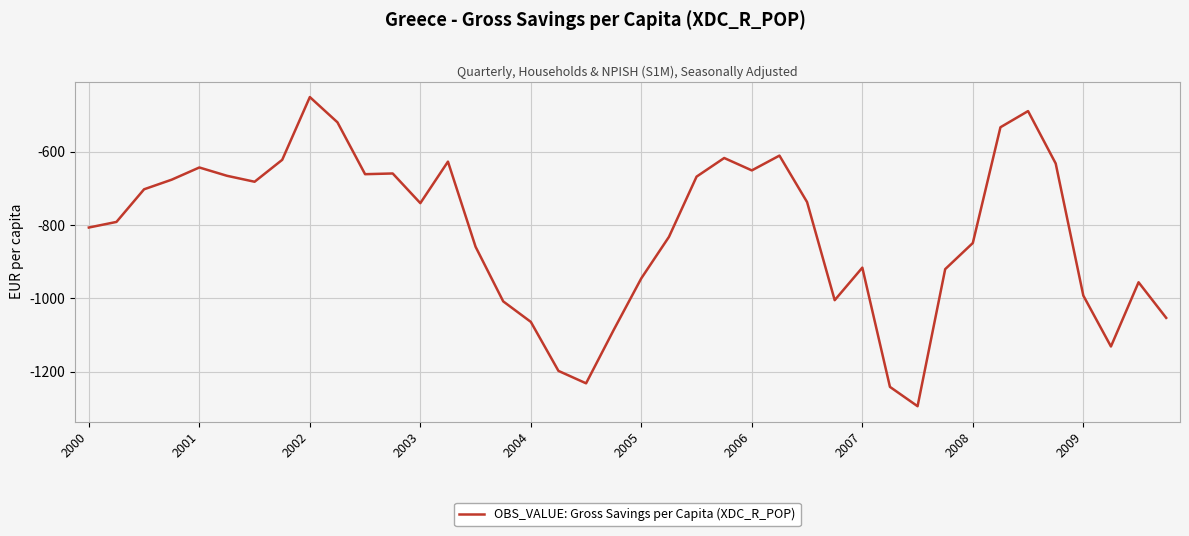

What is the maximum value shown in the chart?

-450.8